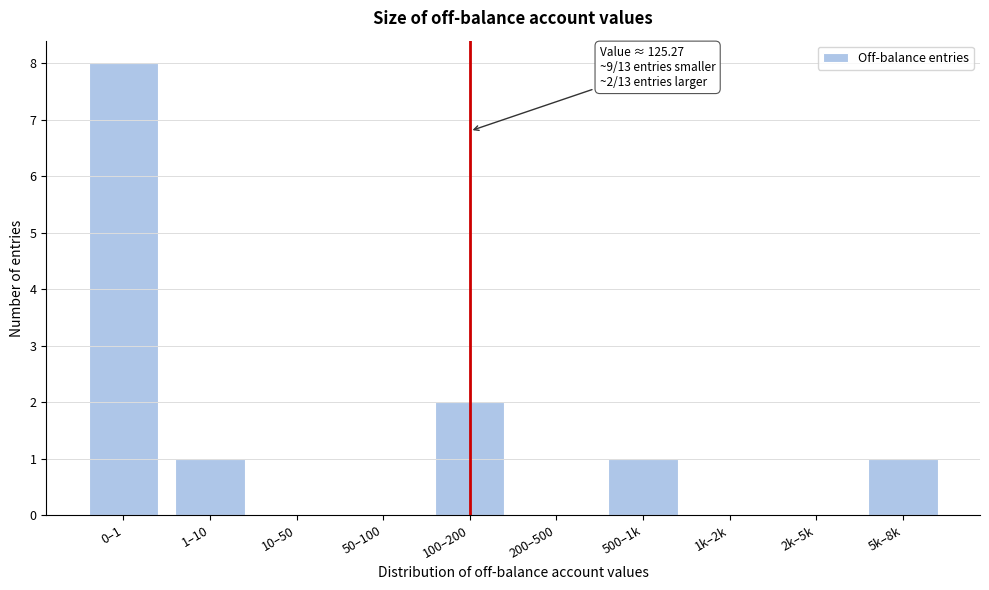

Reading right to left, what are all the values shown in this chart?

5k–8k=1	2k–5k=0	1k–2k=0	500–1k=1	200–500=0	100–200=2	50–100=0	10–50=0	1–10=1	0–1=8